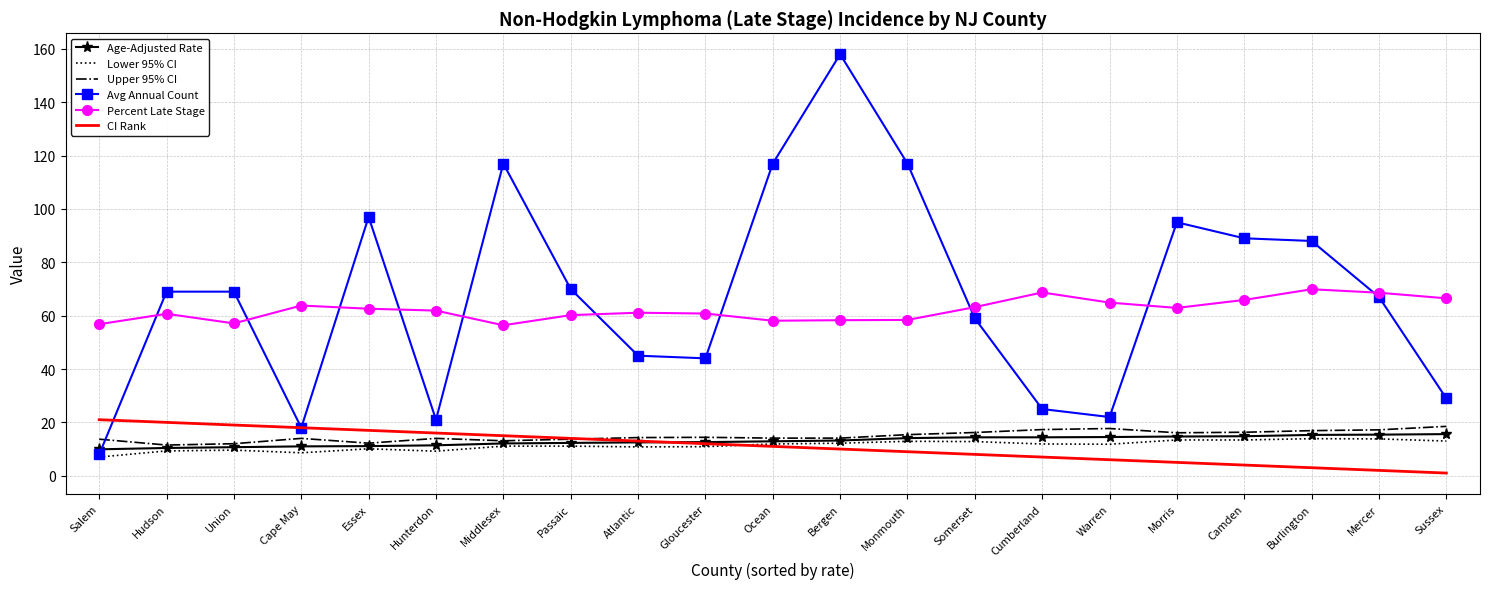

Where do Age-Adjusted Rate and Avg Annual Count first cross each other?

Salem and Hudson